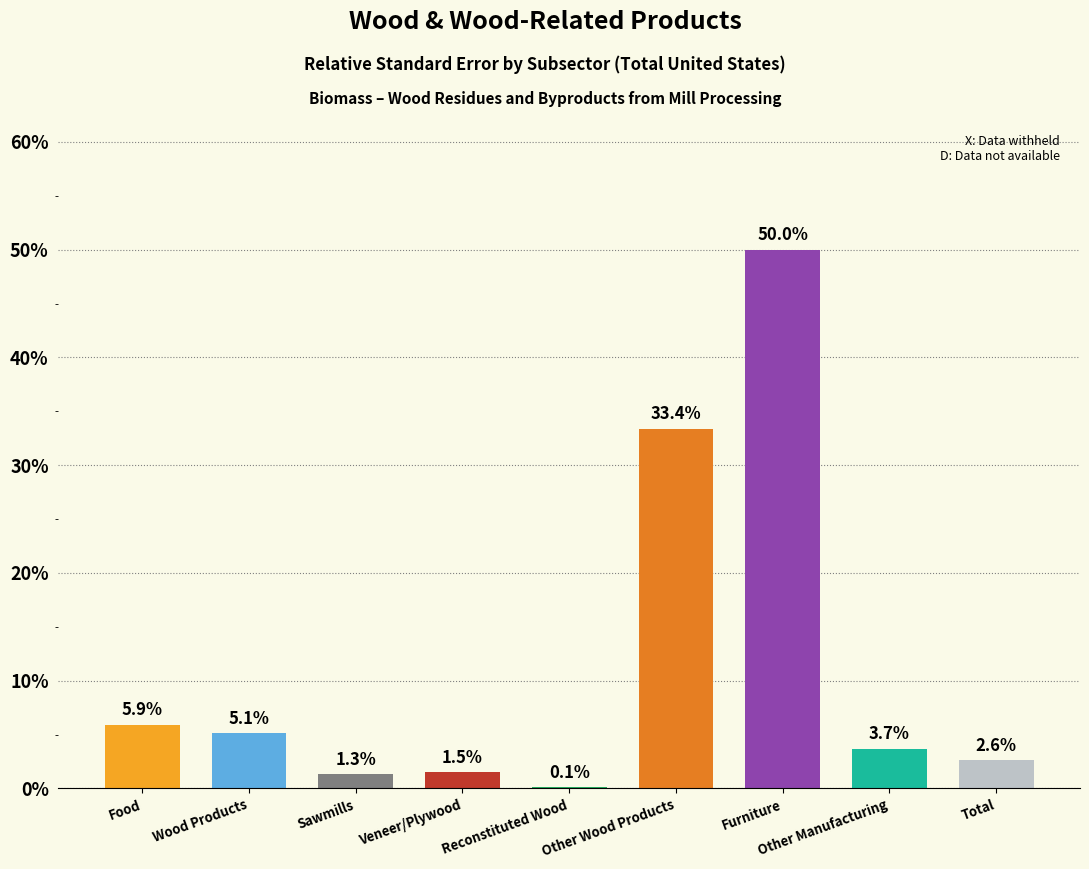

What value does the data have at Other Wood Products?

33.4